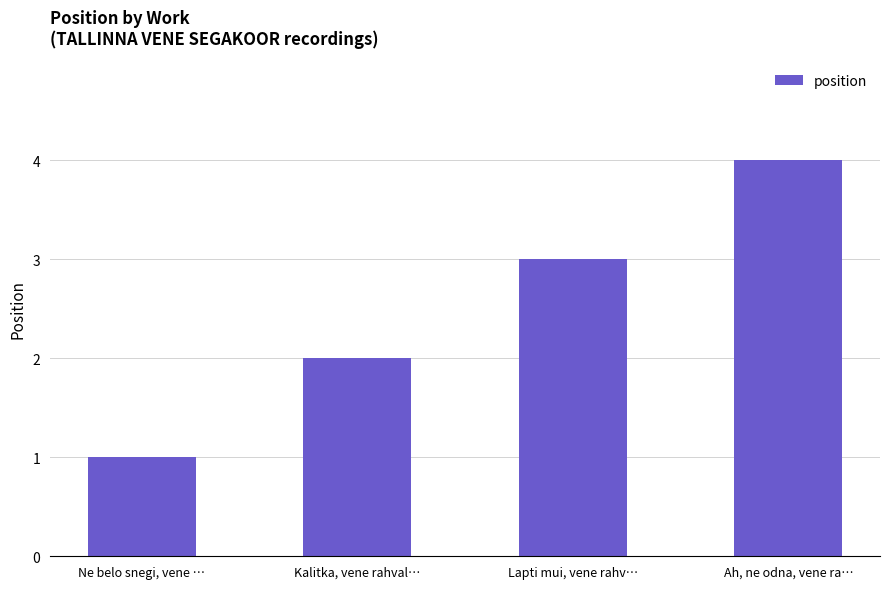

Between Ah, ne odna, vene ra… and Lapti mui, vene rahv…, which is larger?

Ah, ne odna, vene ra…